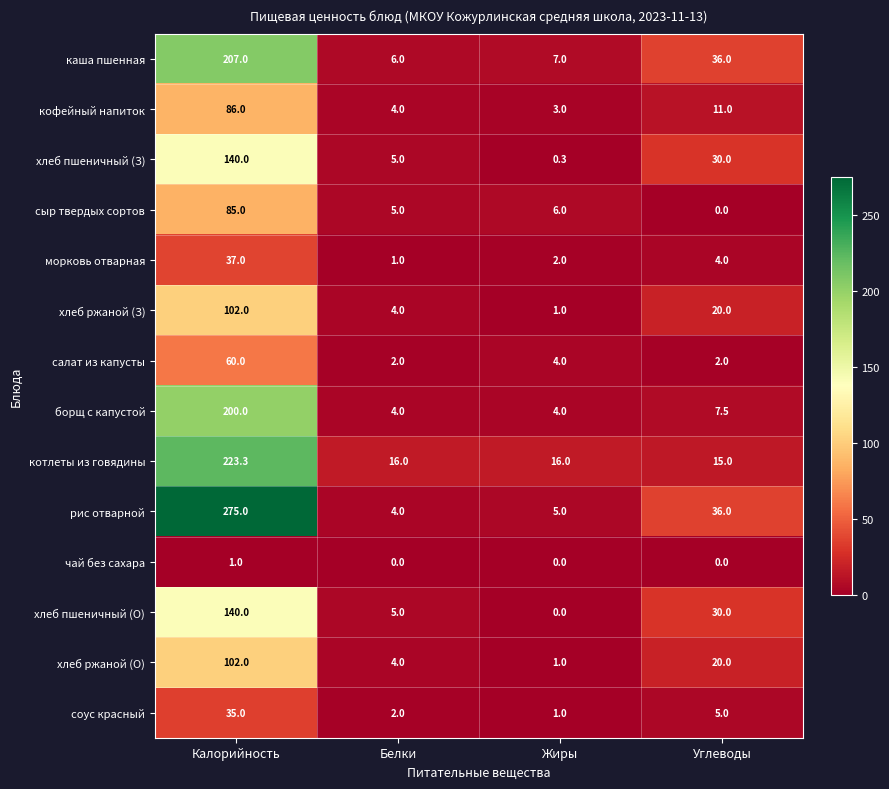

What is the sum of all хлеб ржаной (З) values?

127.0